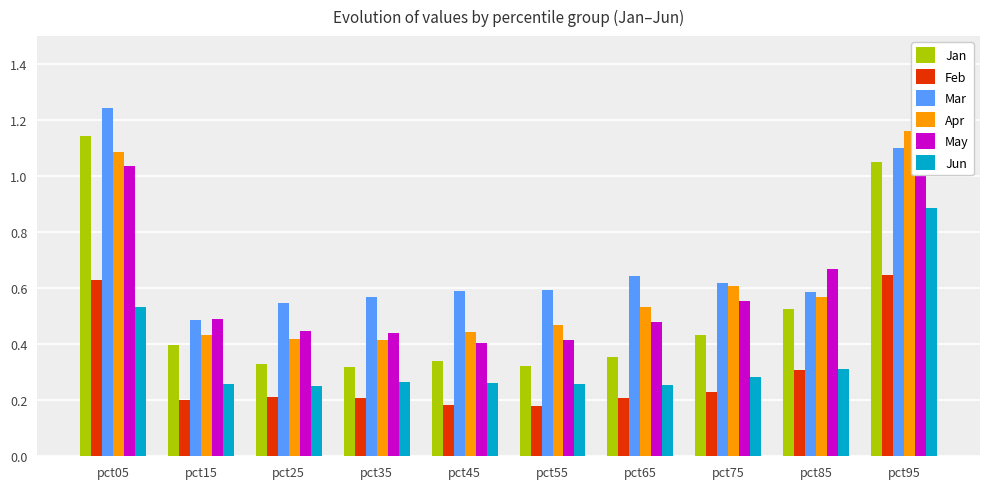

Is it true that Jun equals 0.3 at pct45?

False